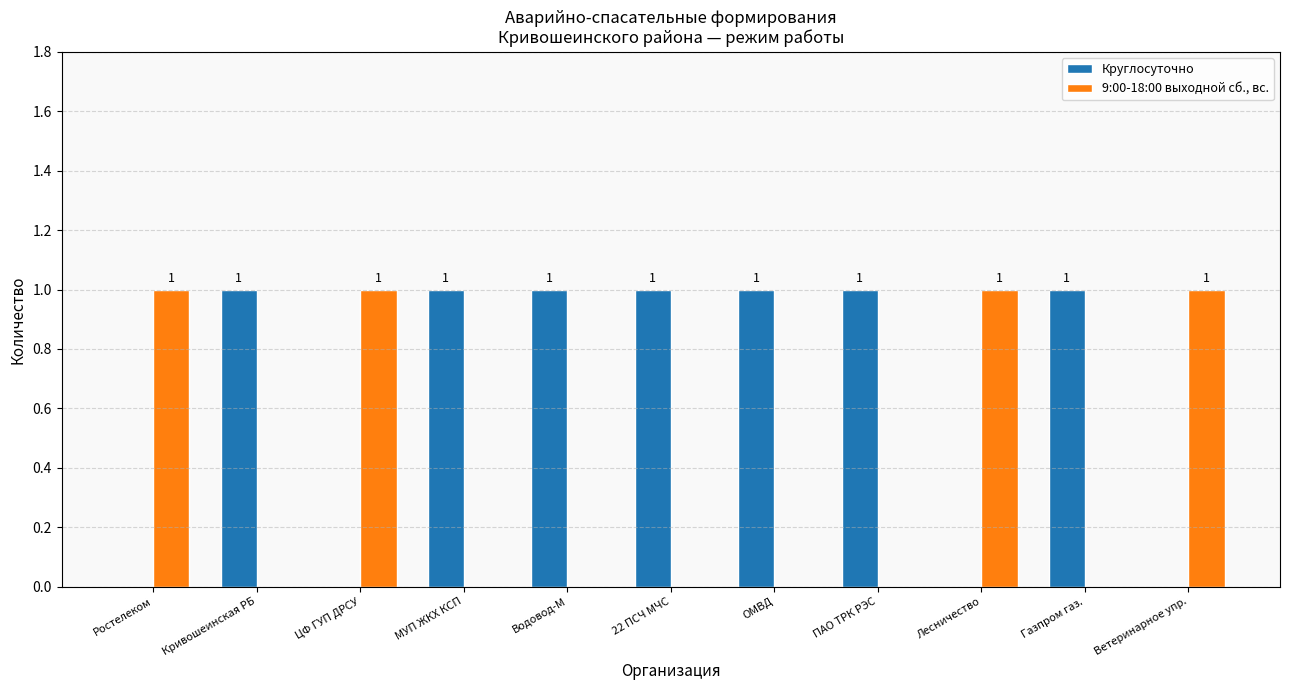

Which series has the largest total across all categories?

Круглосуточно